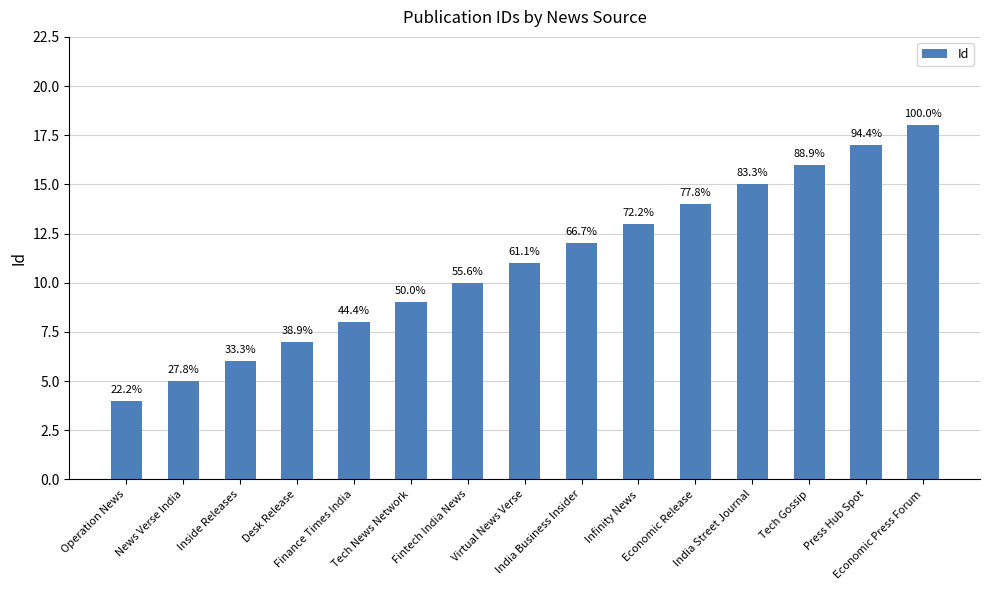

What is the change in value from India Business Insider to Economic Press Forum?

+6